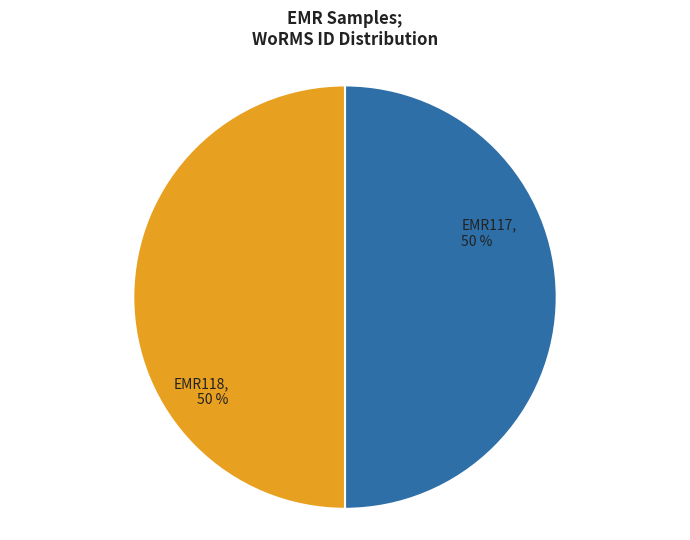

The EMR118 slice represents 50% of the pie. True or false?

True